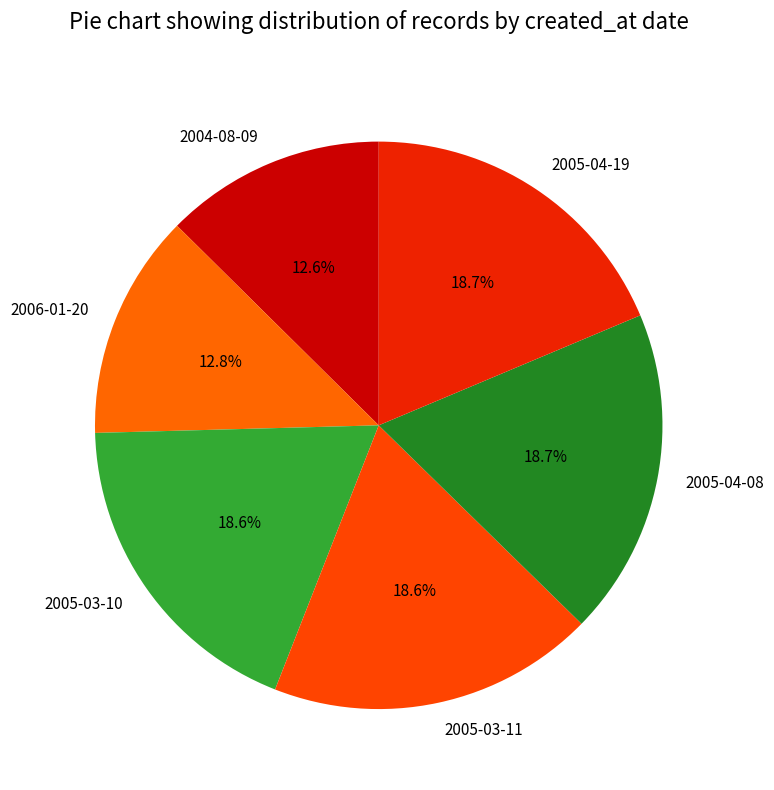

How many slices are in this pie chart?

6